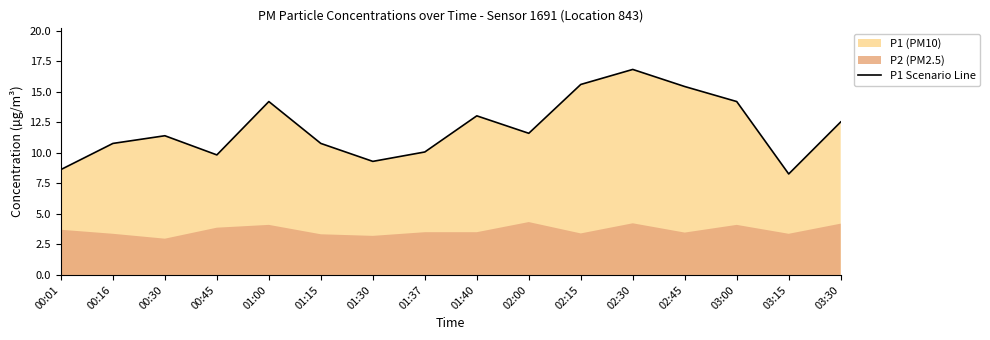

How many data points are less than 11?

7